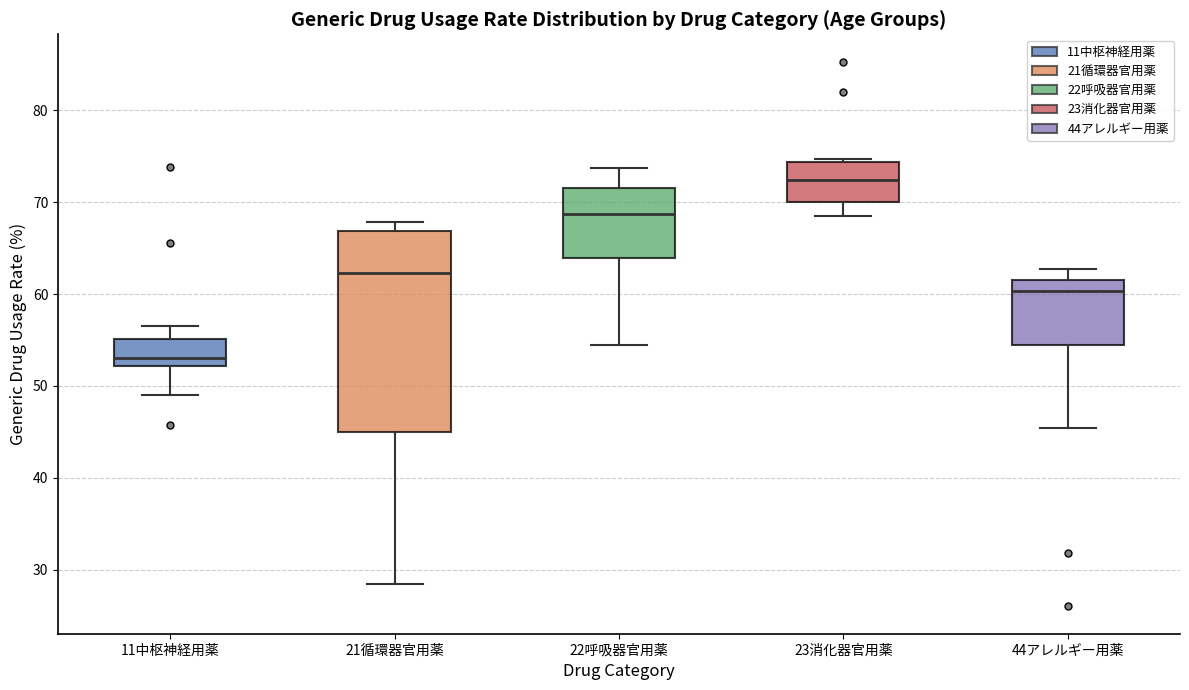

Where is the upper edge of the box for 23消化器官用薬 on the y-axis? The values are not printed on the chart, so give them approximately, as read against the axis.

74